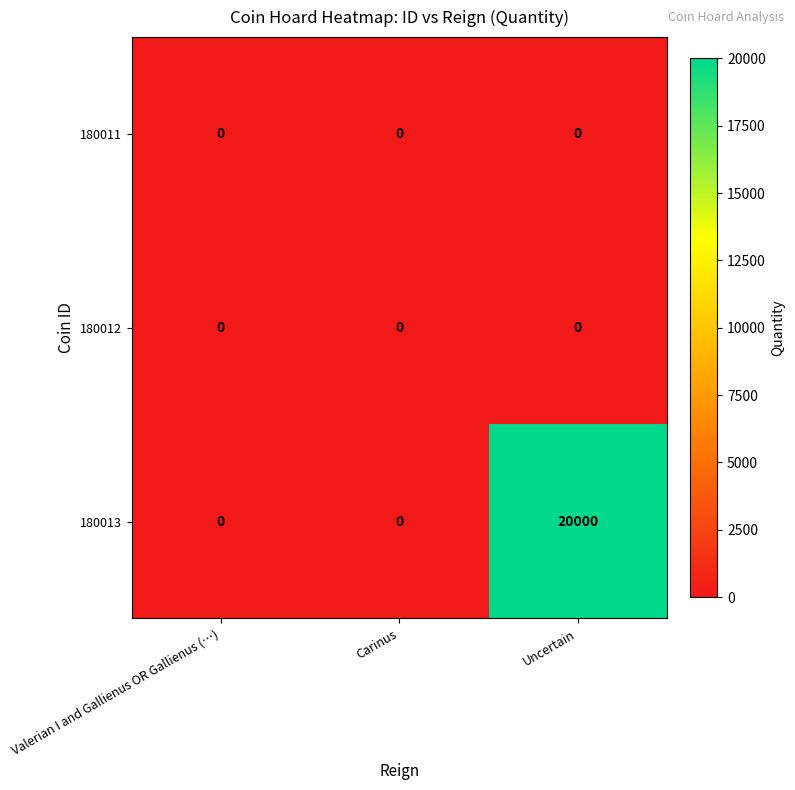

Which series has the largest range (max minus min)?

180013